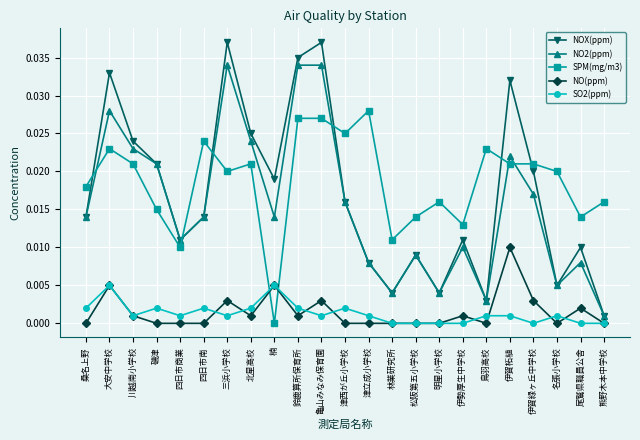

Where is the first local maximum for NO2(ppm)?

大安中学校